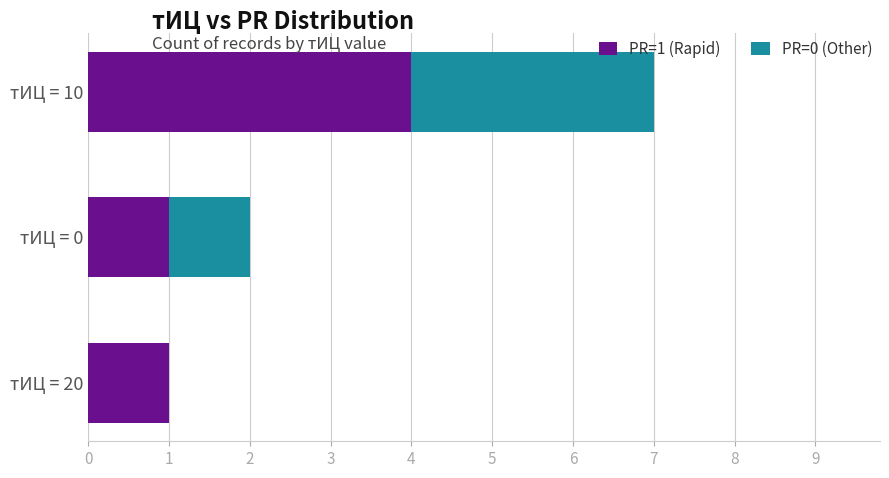

At which category is the sum across all series the highest?

тИЦ = 10